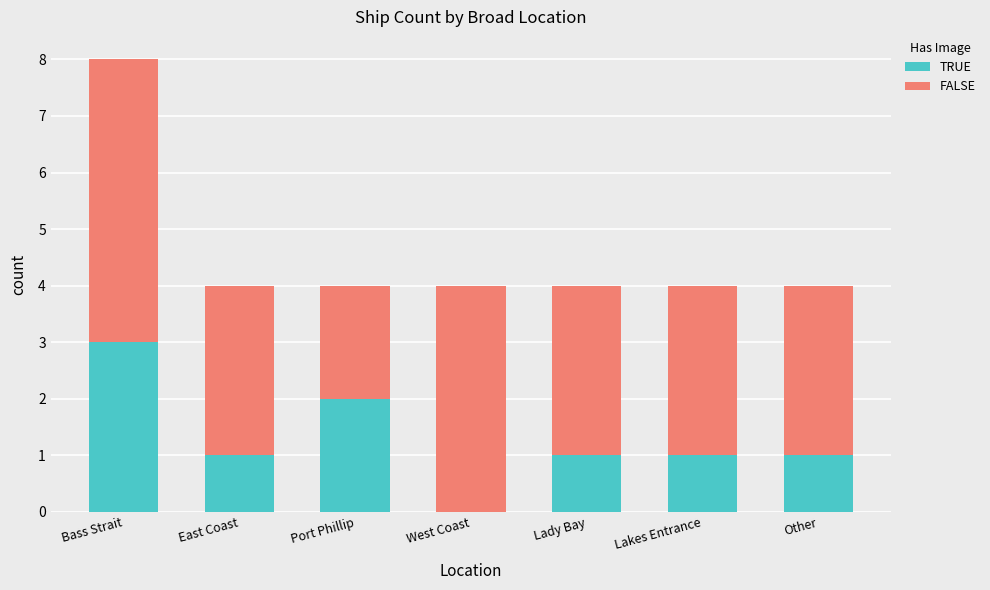

The TRUE series shows 0 at West Coast. True or false?

True